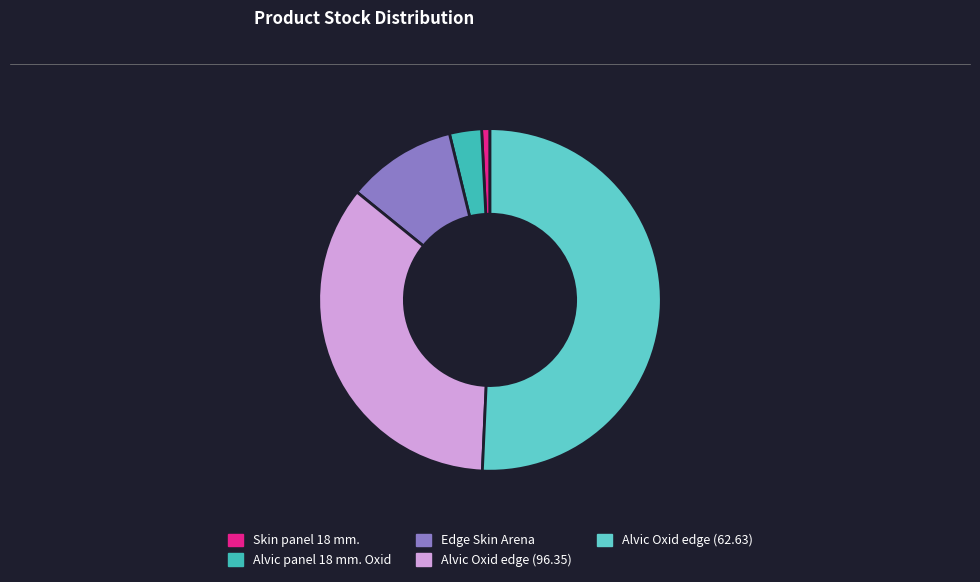

True or false: Alvic Oxid edge (96.35) accounts for 35% of the total.

True